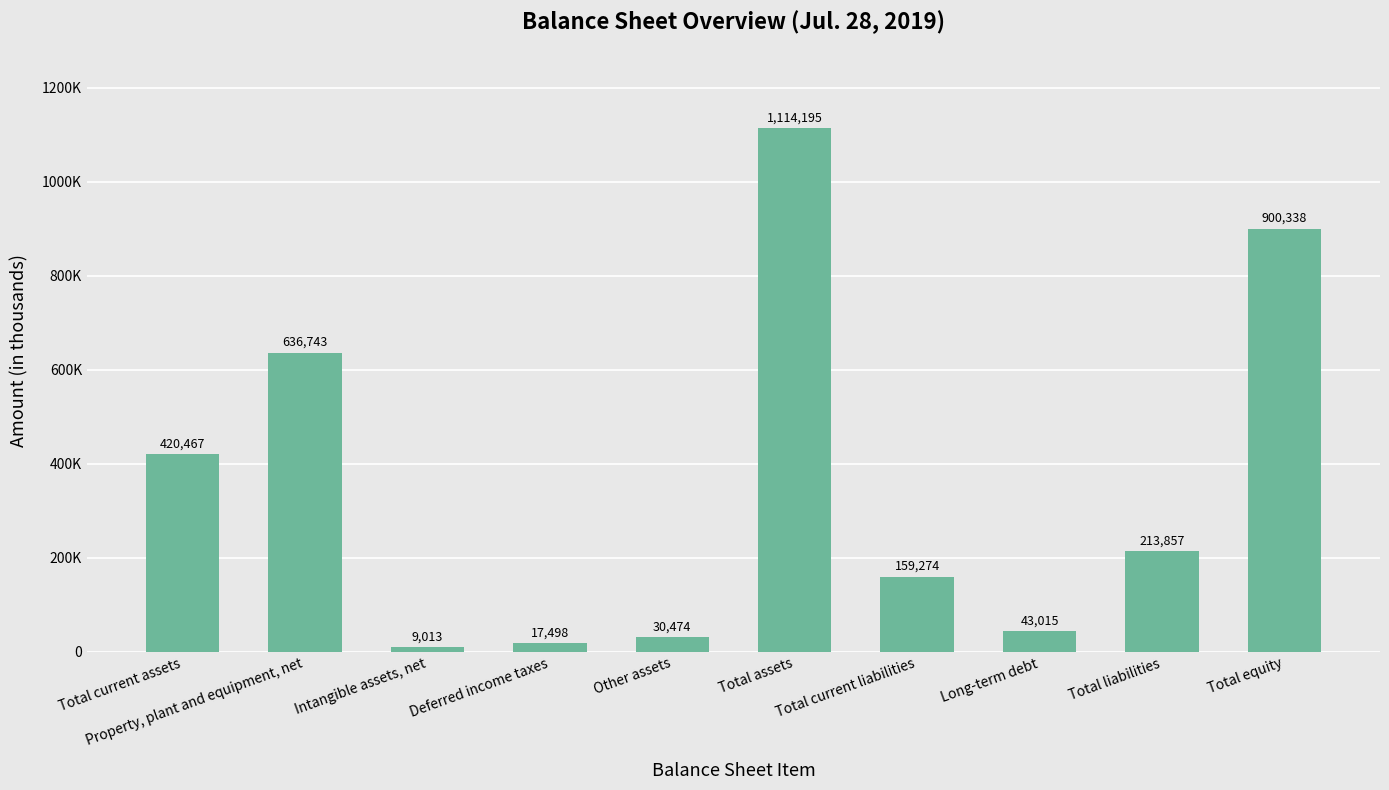

Which label corresponds to the smallest value in the chart?

Intangible assets, net